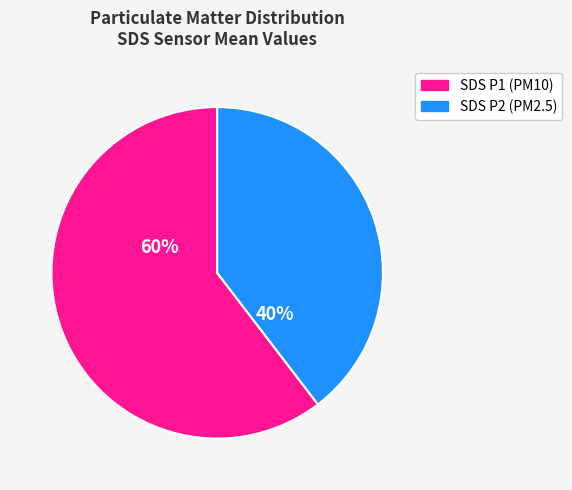

What is the smallest slice in the pie chart?

SDS P2 (PM2.5)